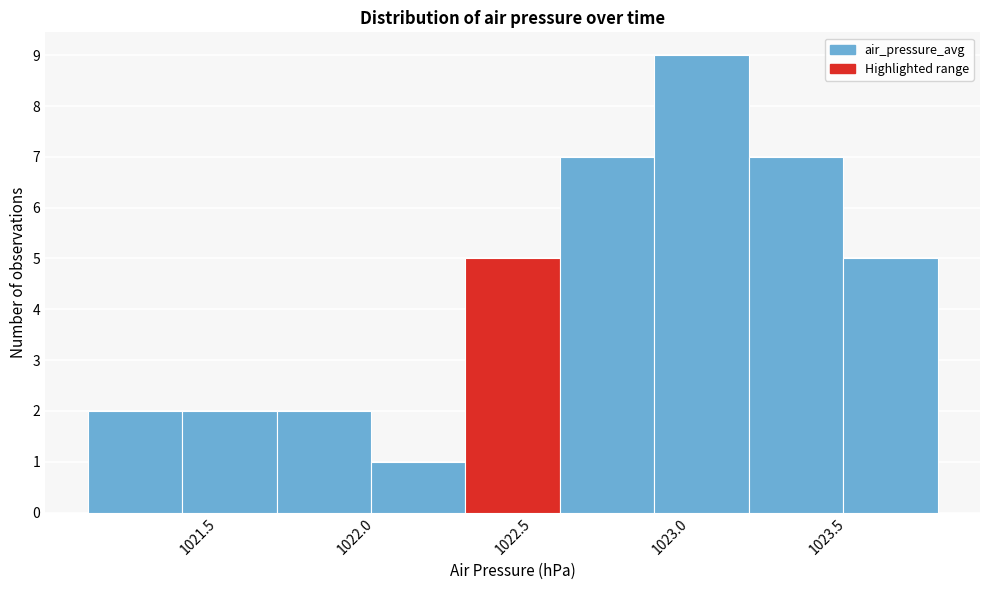

Reading left to right, transcribe this chart: for each bar, give the range it covers on the x-axis and its height. The values are not printed on the chart, so give them approximately, as read against the axis.

1021.15 to 1021.45: 2
1021.45 to 1021.75: 2
1021.75 to 1022.05: 2
1022.05 to 1022.35: 1
1022.35 to 1022.65: 5
1022.65 to 1022.95: 7
1022.95 to 1023.25: 9
1023.25 to 1023.55: 7
1023.55 to 1023.85: 5